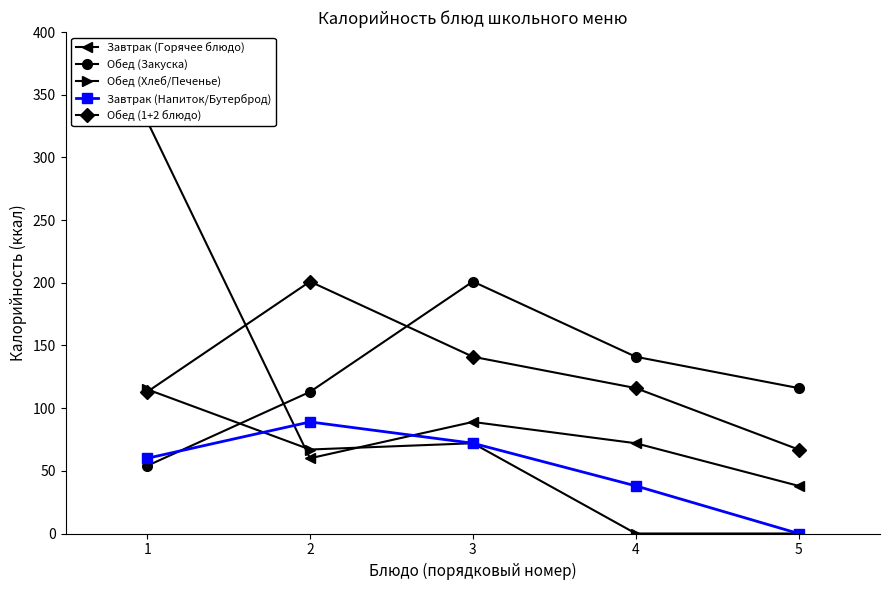

How many distinct data groups are displayed?

5